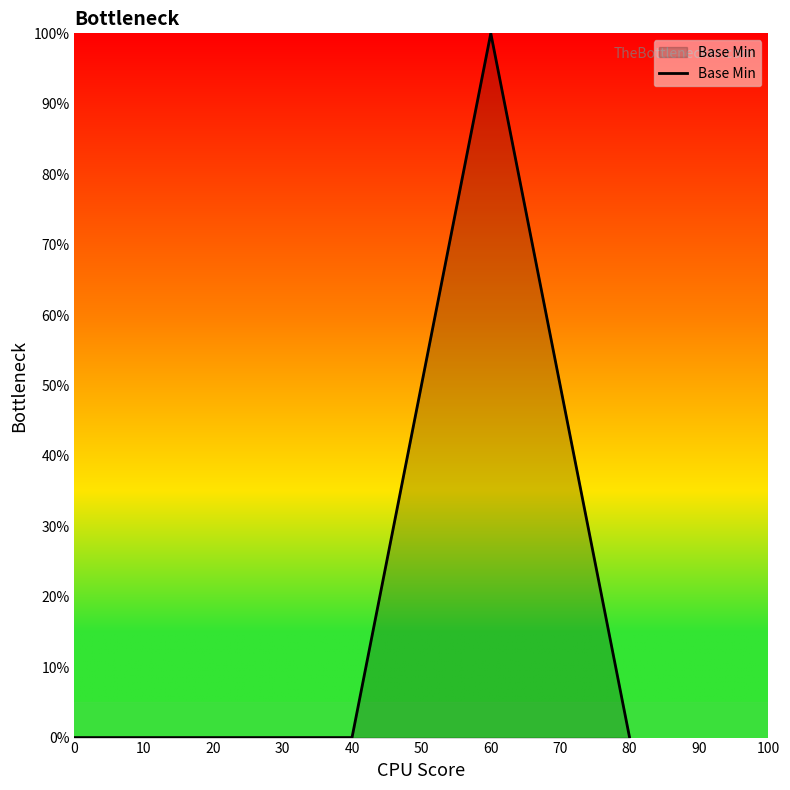

Is it true that the value at 20 is 0?

True